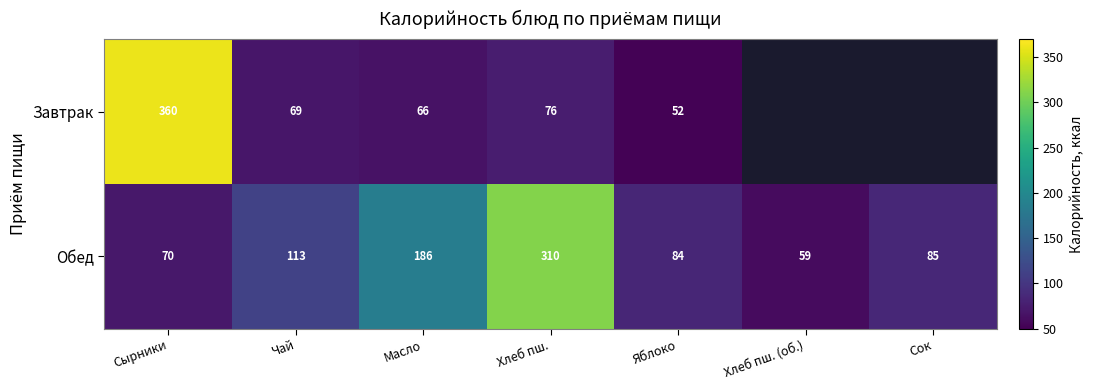

Is it true that Обед equals 41.9 at Сырники?

False